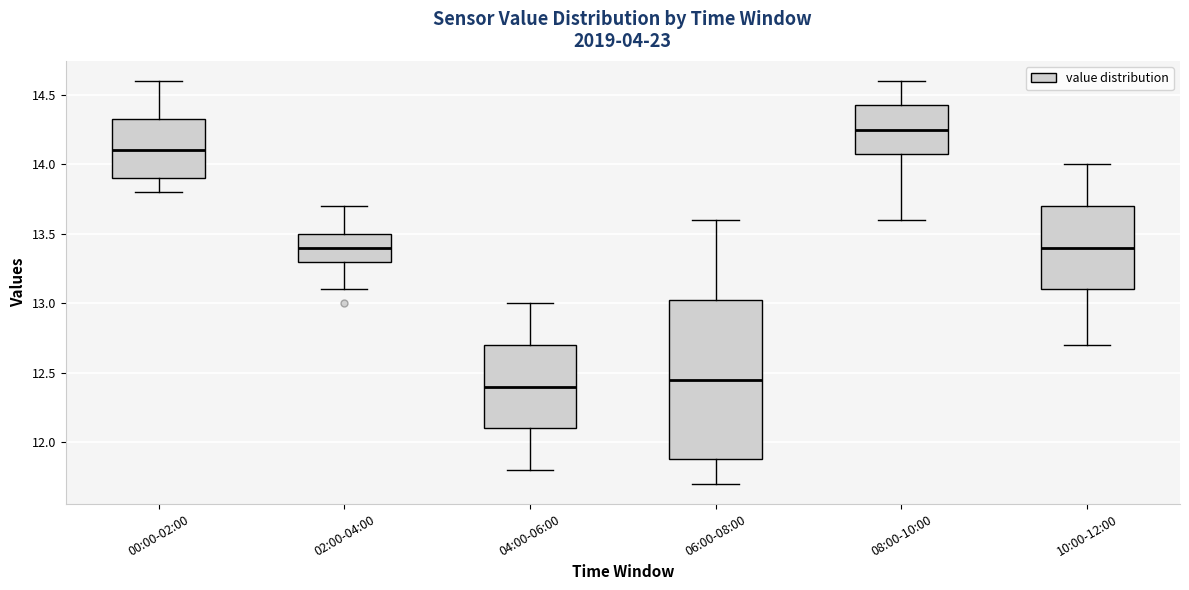

Comparing the boxes themselves (not the whiskers), which one is the tallest?

06:00-08:00